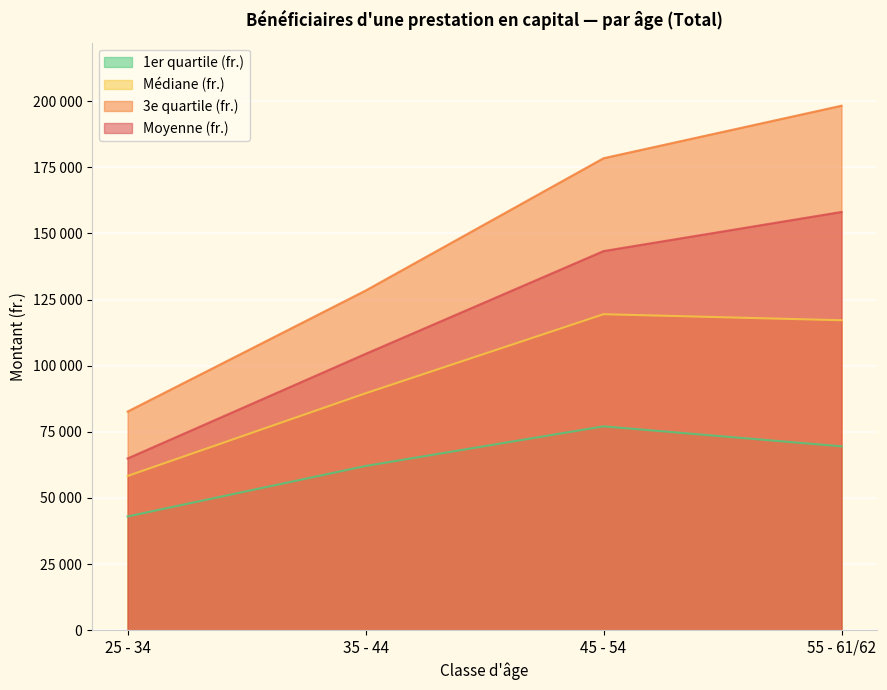

What is the greatest value displayed?

198250.0